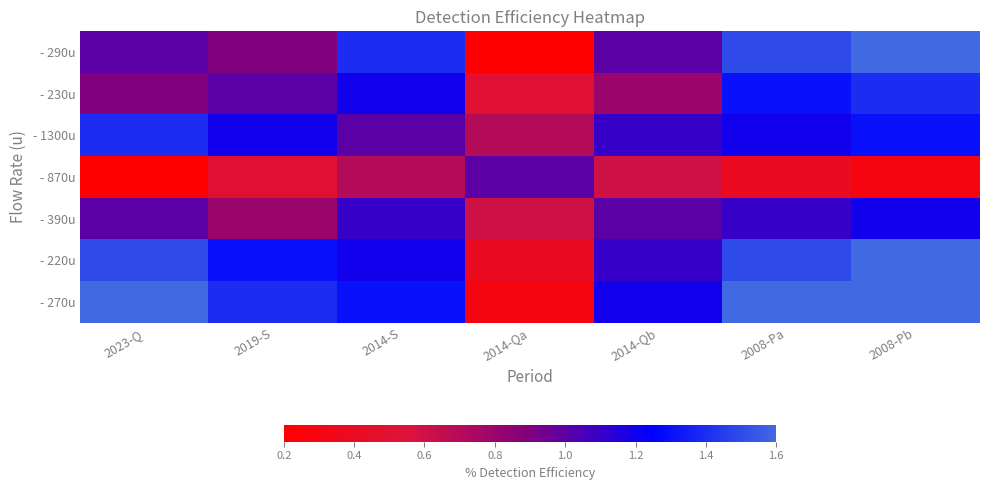

List the series in order of their peak value, highest first.

- 290u, - 220u, - 270u, - 230u, - 1300u, - 390u, - 870u